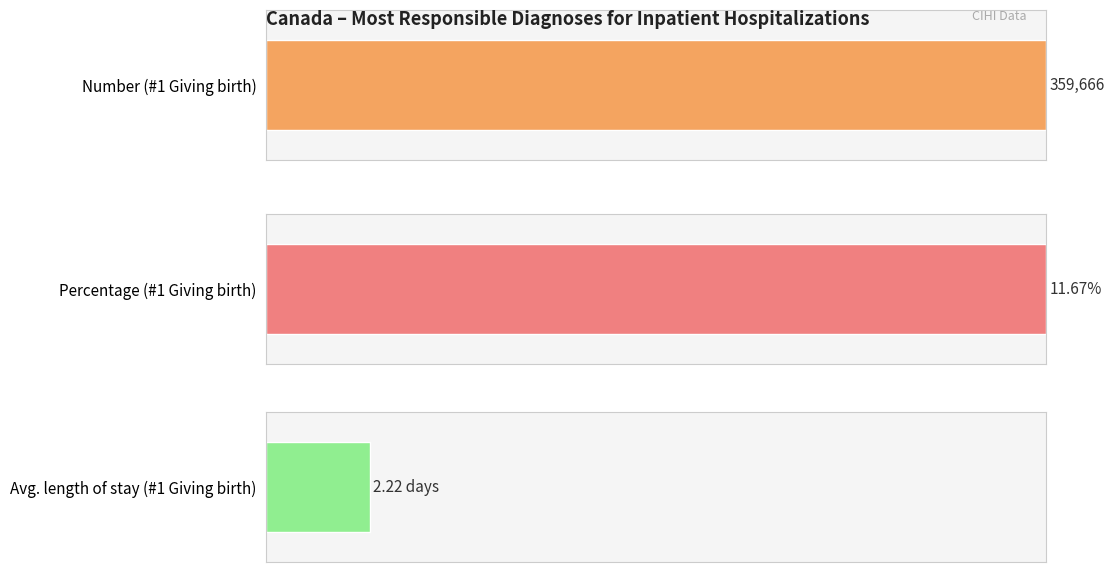

What is the difference between the maximum and minimum values in the Number of inpatient hospitalizations series?

315872.0